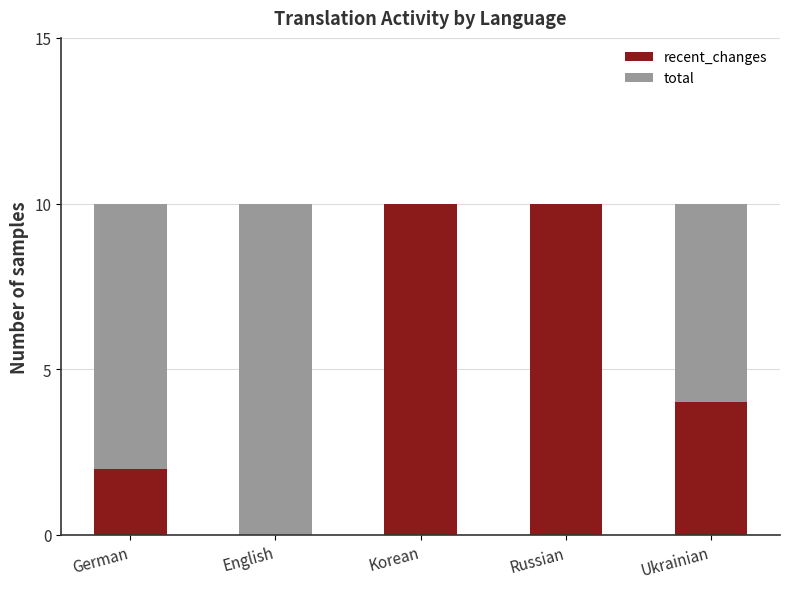

What is the total value across all series at Korean?

10